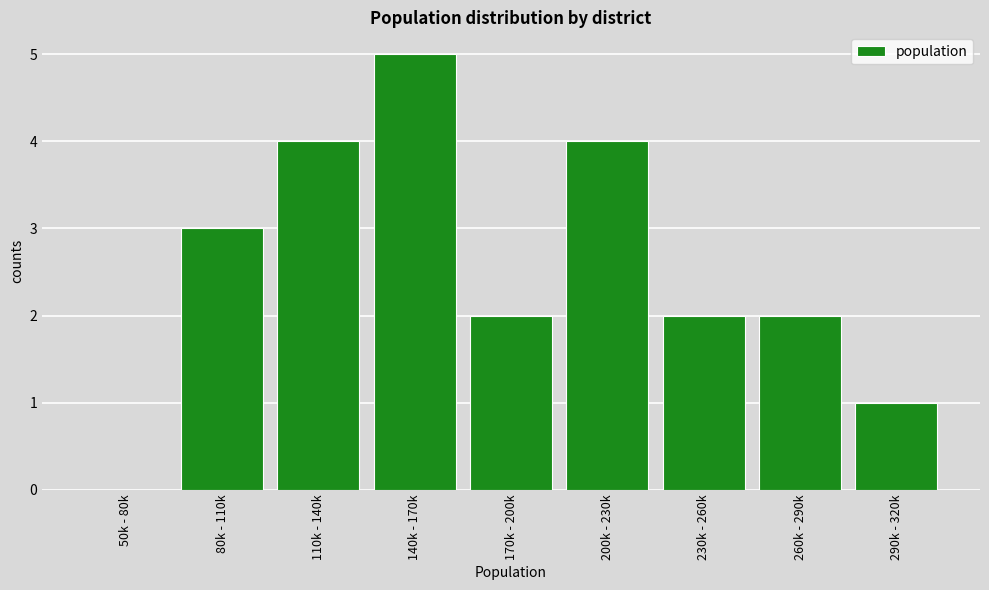

Reading left to right, extract all data points from this chart.

50k - 80k=0	80k - 110k=3	110k - 140k=4	140k - 170k=5	170k - 200k=2	200k - 230k=4	230k - 260k=2	260k - 290k=2	290k - 320k=1